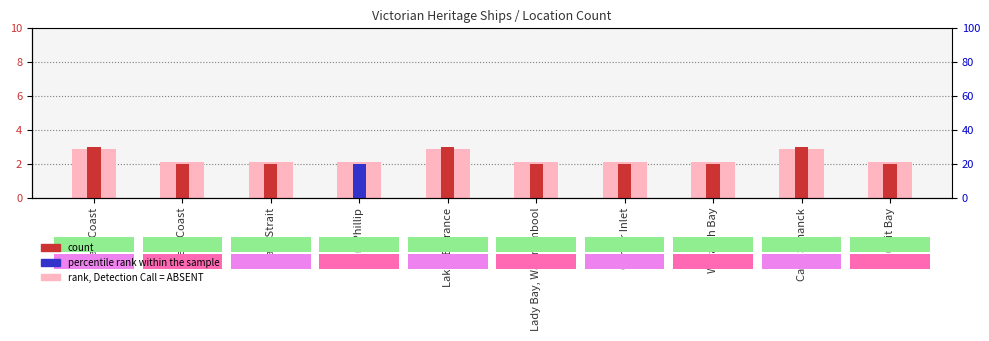

Count the count values in the range 2 to 3.

10